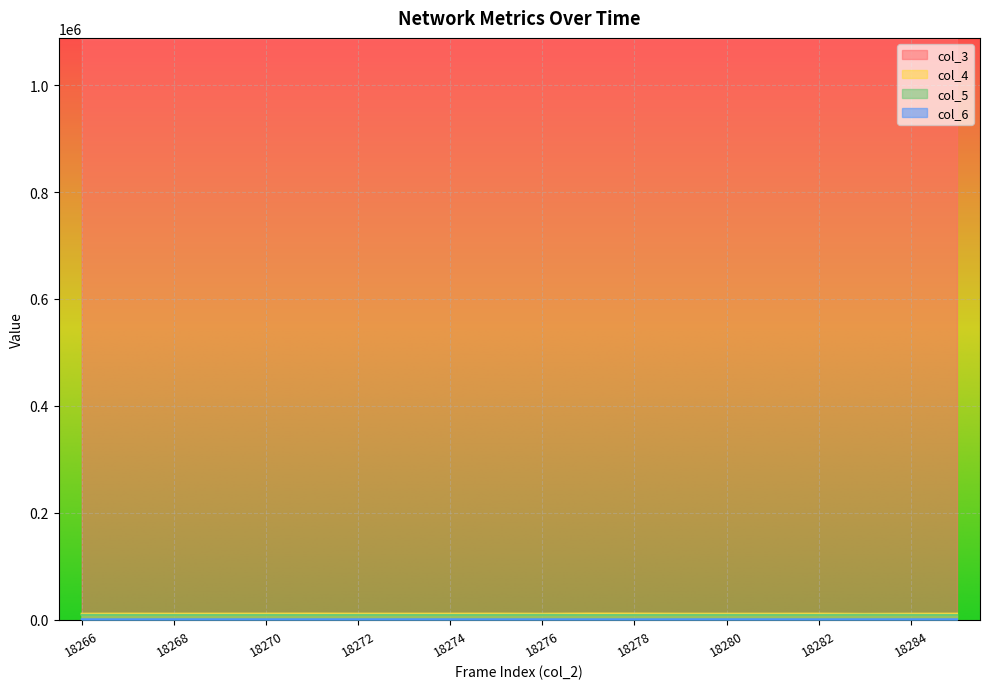

True or false: col_3 and col_4 intersect in this chart.

False